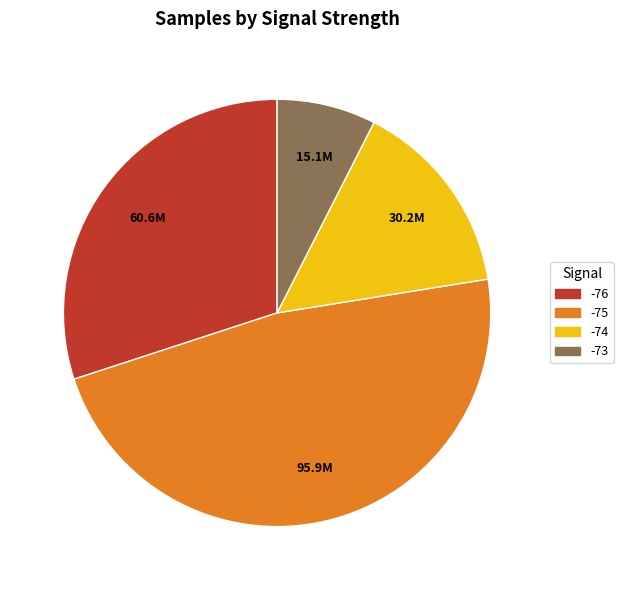

Is there a majority slice in this chart?

No